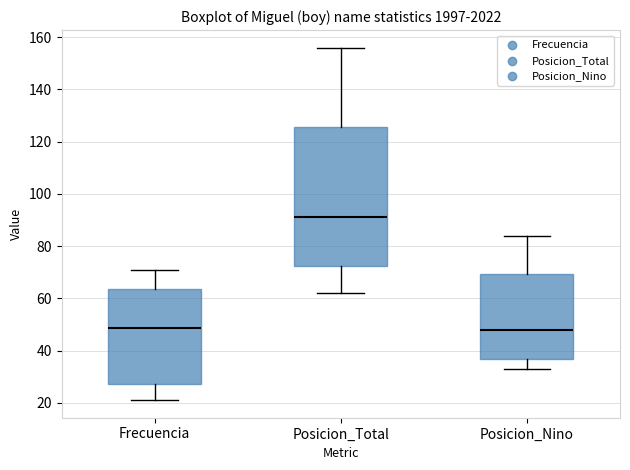

Reading left to right, read every box against the y-axis: the position of its median line, the range the box covers, and the ends of its whiskers. The values are not printed on the chart, so give them approximately, as read against the axis.

Frecuencia: median 48, box 28 to 64, whiskers 22 to 72
Posicion_Total: median 92, box 72 to 126, whiskers 62 to 156
Posicion_Nino: median 48, box 36 to 70, whiskers 34 to 84